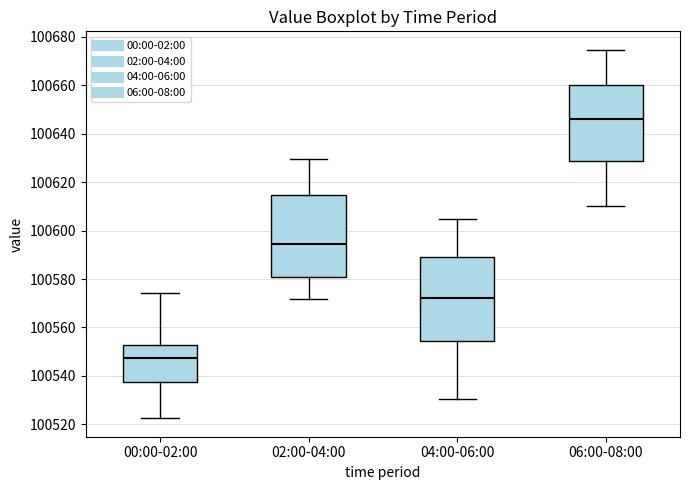

Reading left to right, transcribe this box plot: for each box, give where its median line is, the range the box spans, and where its two whiskers end, as read against the y-axis. The values are not printed on the chart, so give them approximately, as read against the axis.

00:00-02:00: median 100548, box 100538 to 100552, whiskers 100522 to 100574
02:00-04:00: median 100594, box 100580 to 100614, whiskers 100572 to 100630
04:00-06:00: median 100572, box 100554 to 100590, whiskers 100530 to 100604
06:00-08:00: median 100646, box 100628 to 100660, whiskers 100610 to 100674